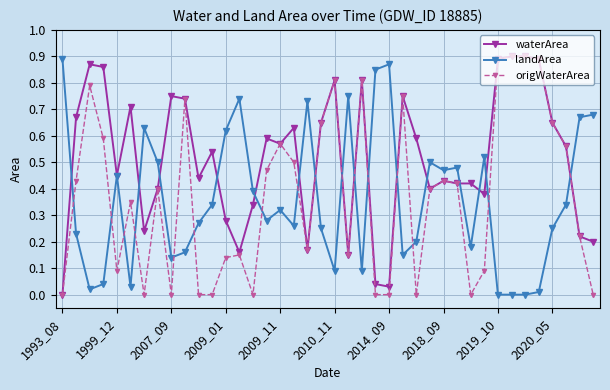

True or false: landArea has more than 0 points higher than both neighbors.

True